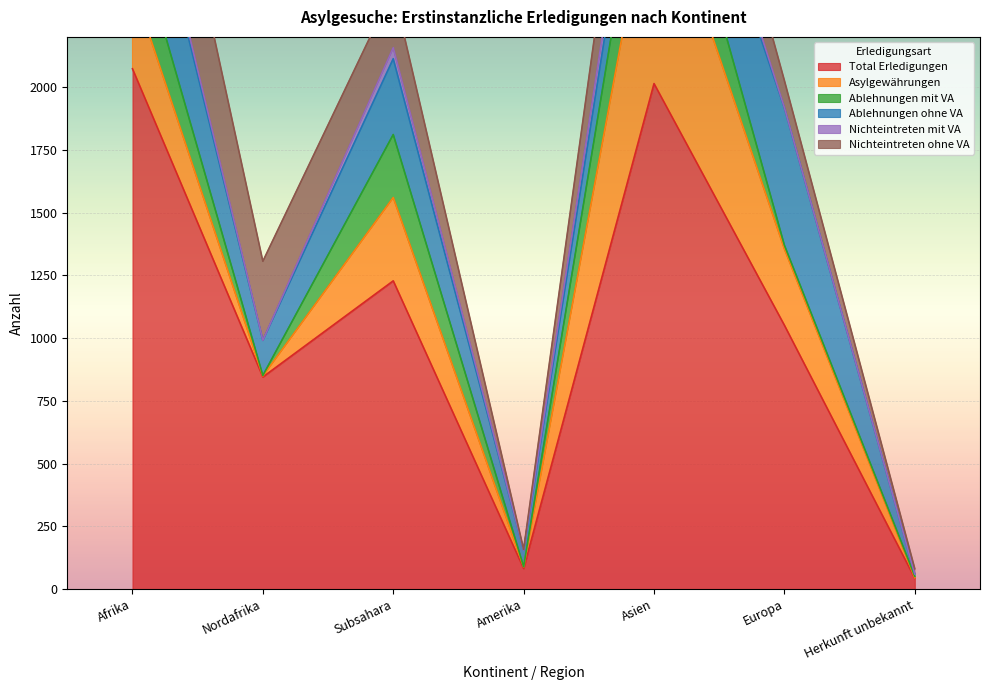

List the labels in order of Nichteintreten mit VA value, smallest first.

Nordafrika, Amerika, Herkunft unbekannt, Europa, Afrika, Subsahara, Asien